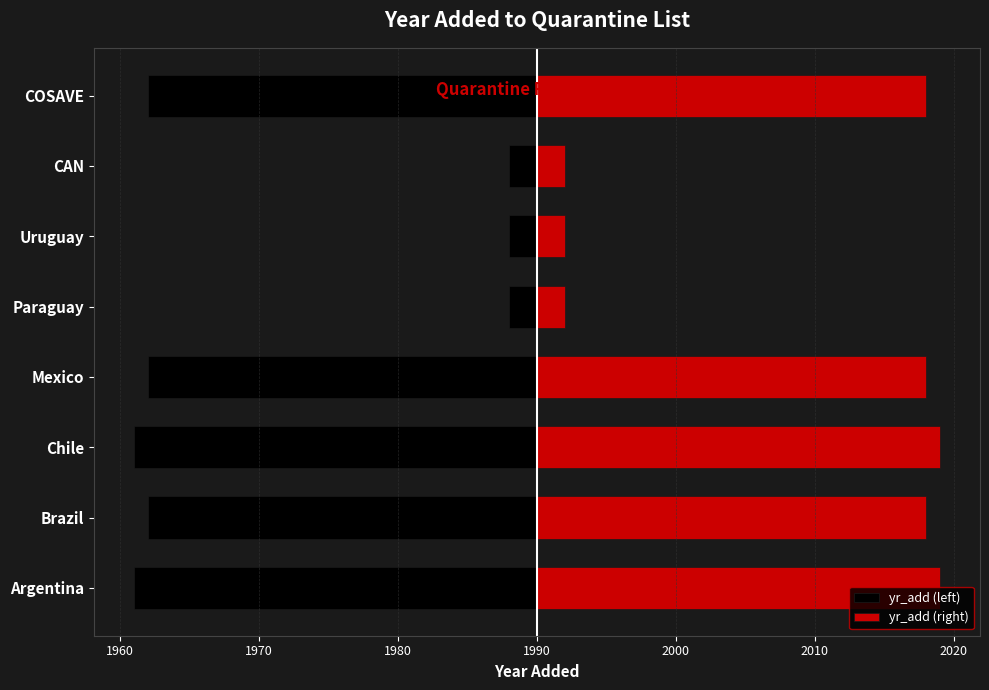

What is the sum of all yr_add (left) values?

-148